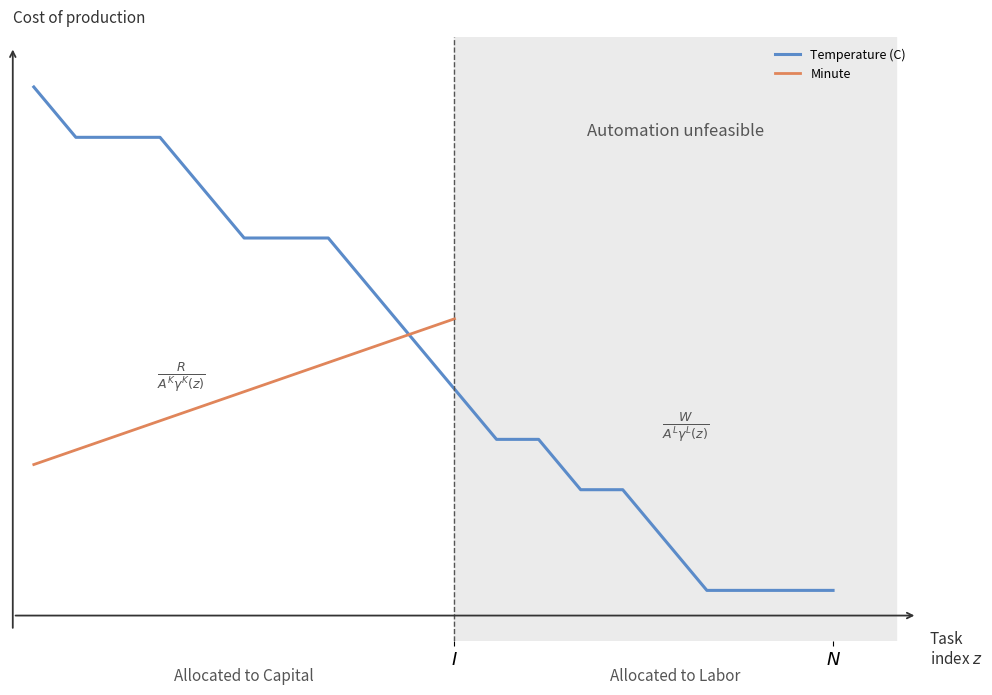

How many values are above zero?

16